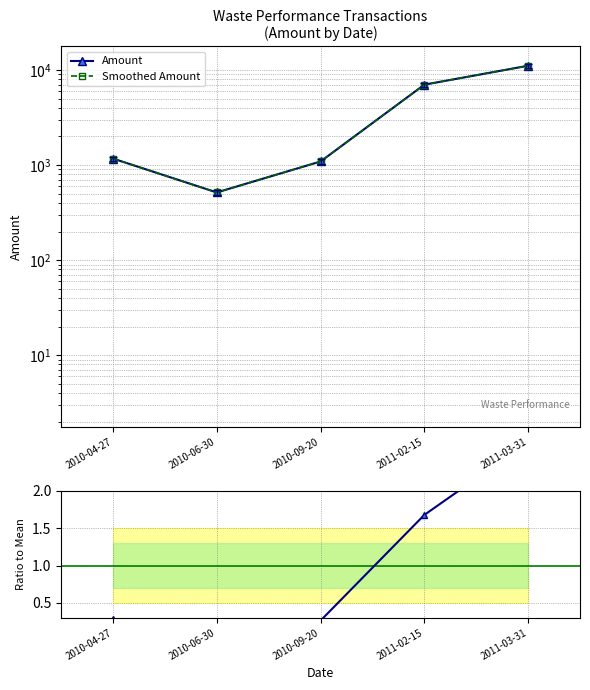

At which category is the sum across all series the highest?

2011-03-31